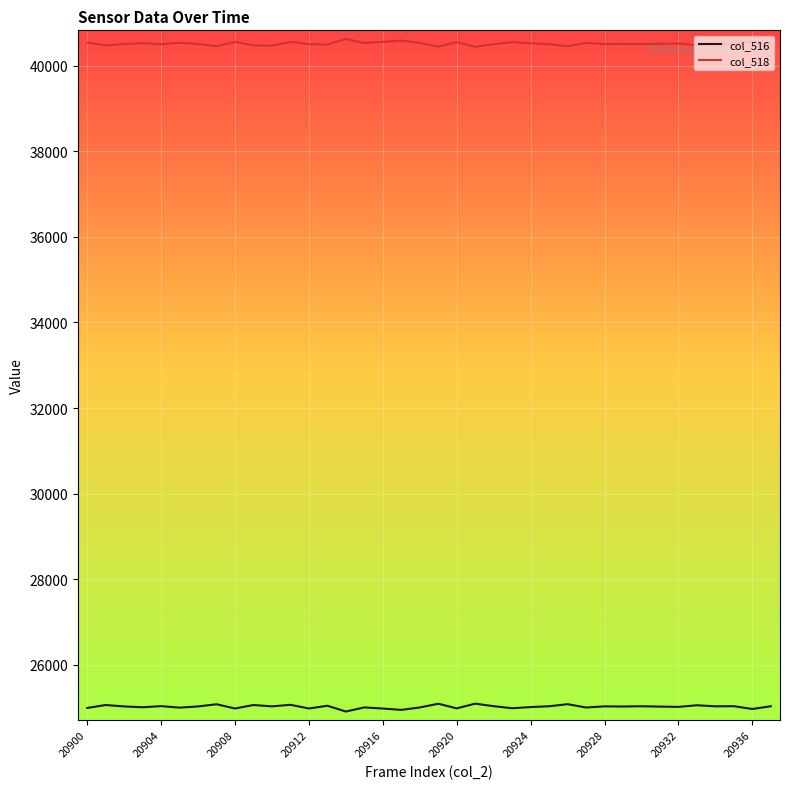

Which series has the largest total across all categories?

col_518